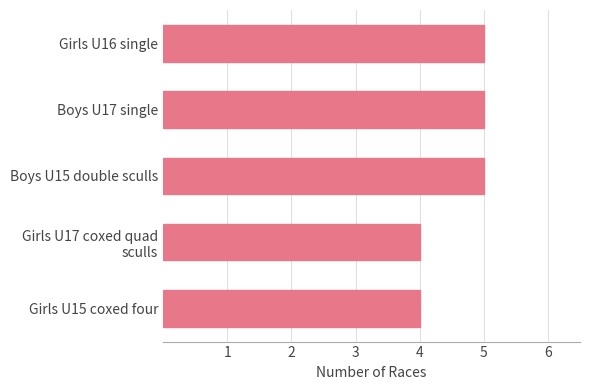

How many bars are there in total?

5